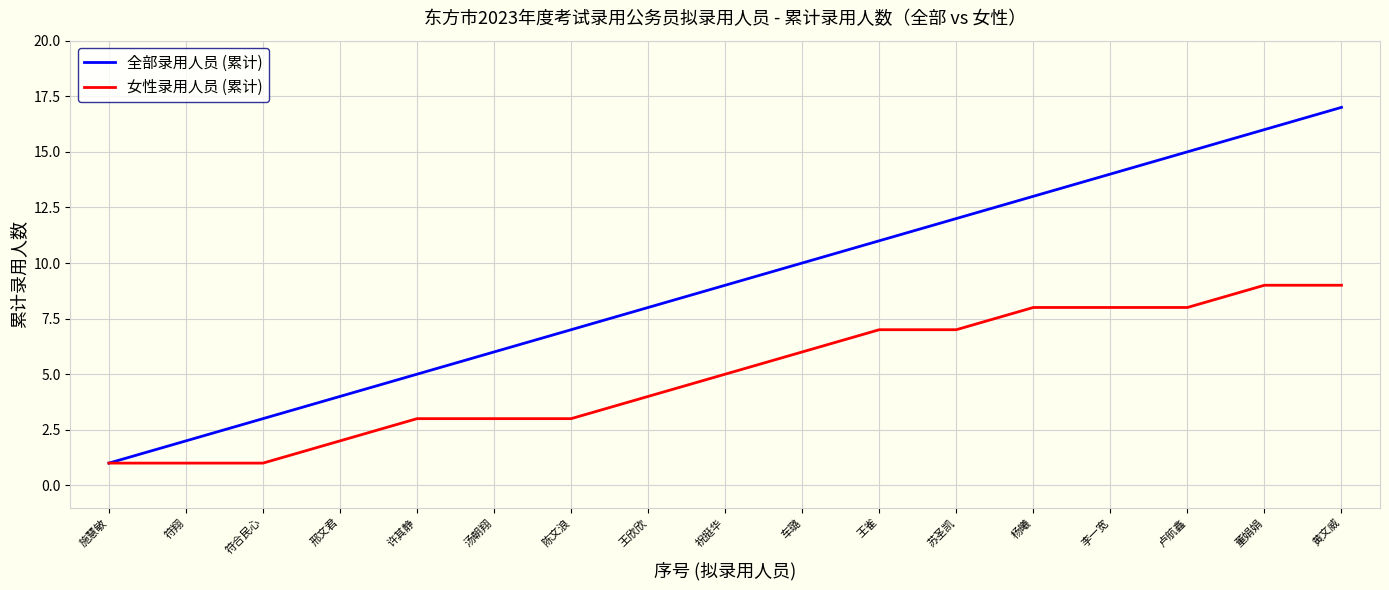

Is the value of 女性录用人员 (累计) at 王欣欣 greater than the value of 全部录用人员 (累计) at 苏圣凯?

No